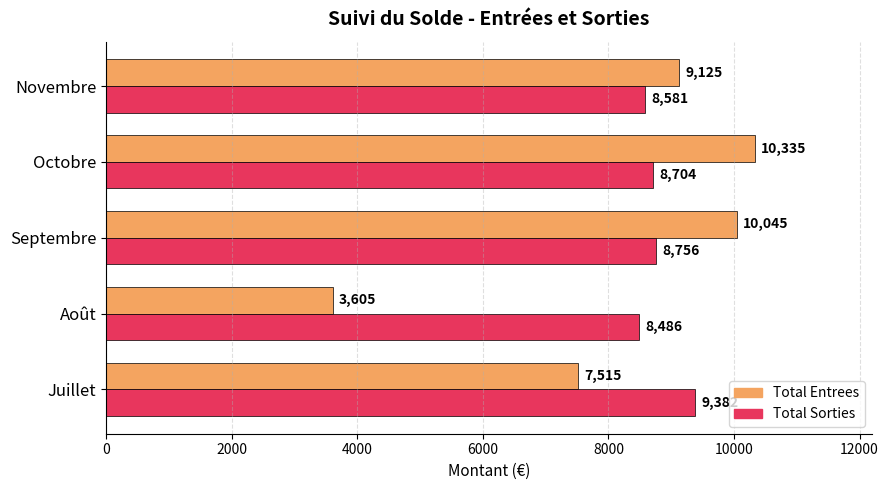

Which series has the largest total across all categories?

Total Sorties